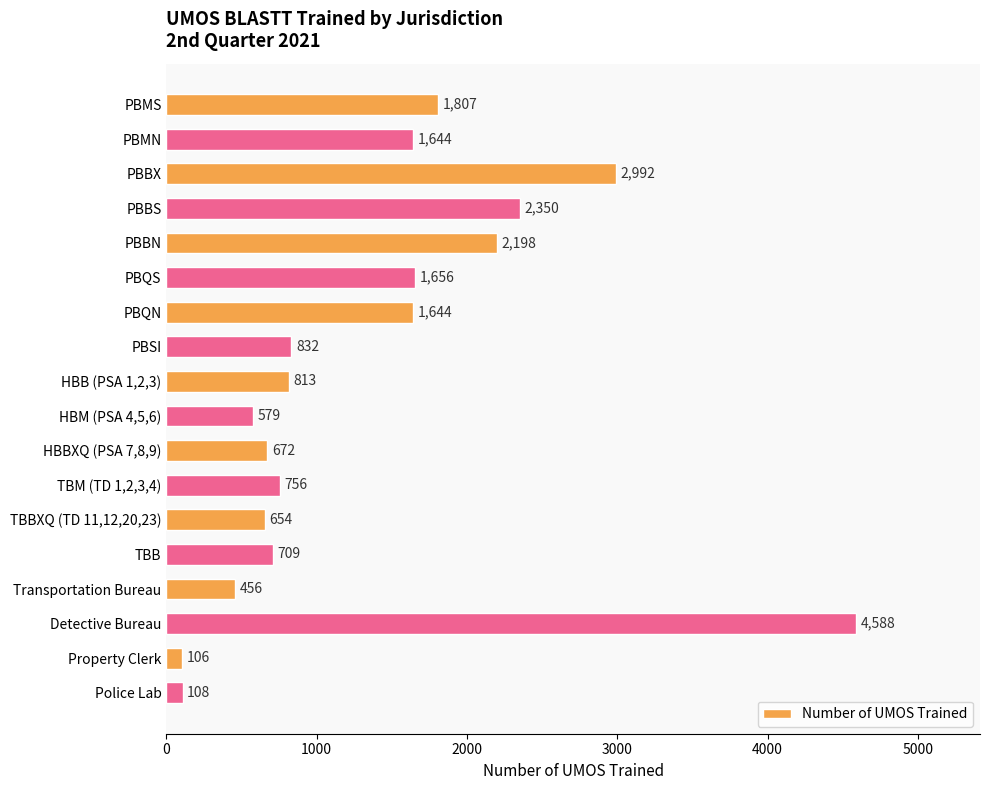

How many values are below 832?

9